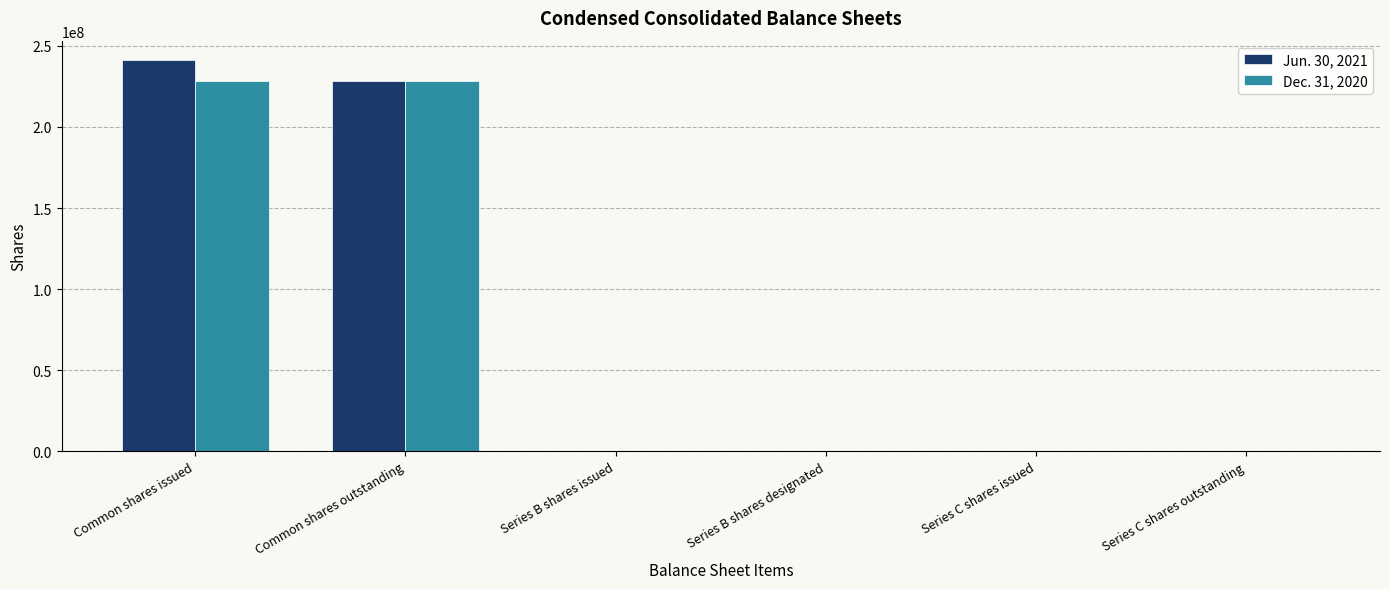

At which label does Jun. 30, 2021 reach its peak?

Common shares issued